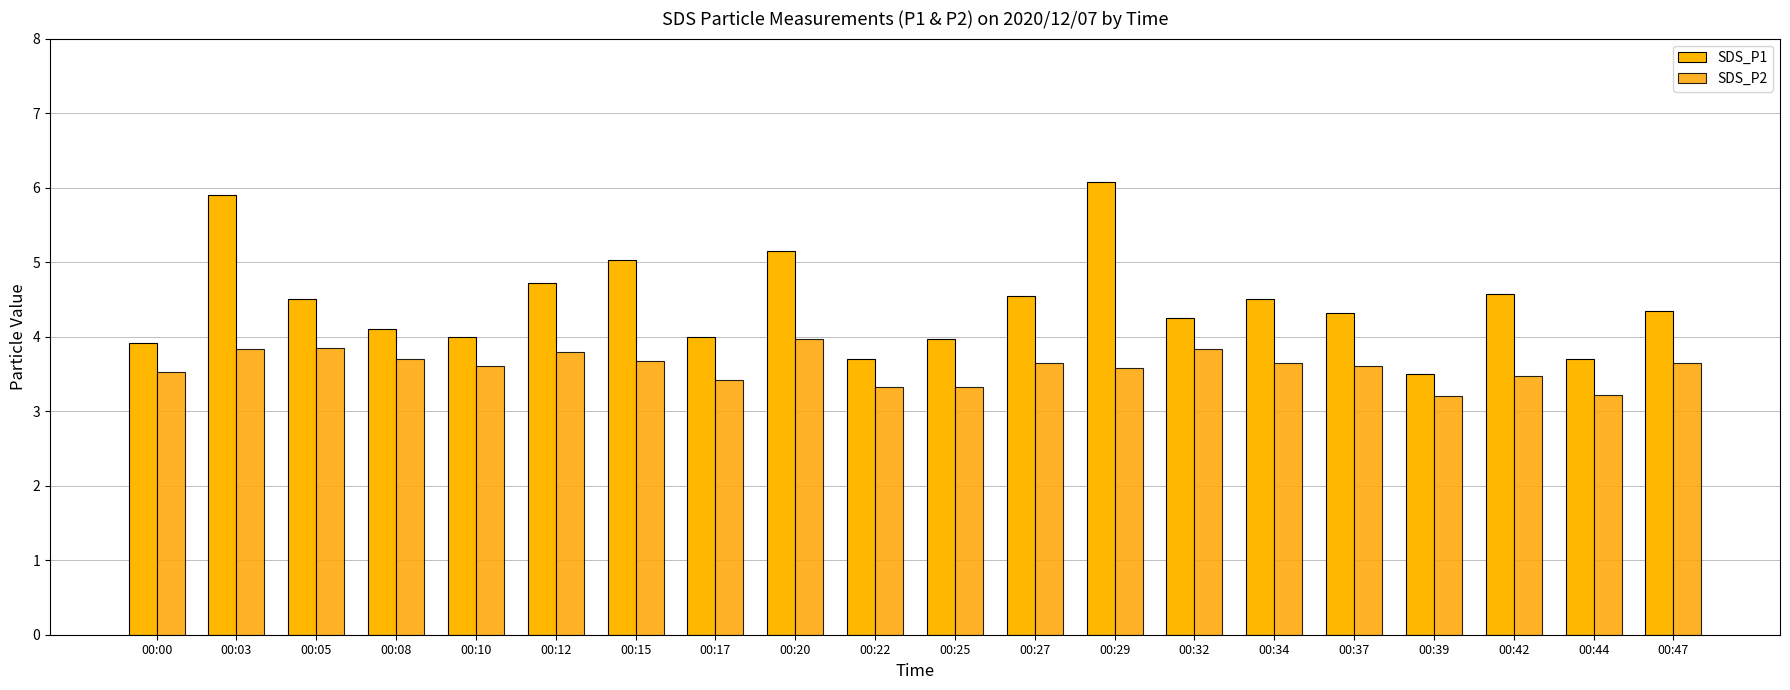

What is the average value of the SDS_P1 series?

4.4